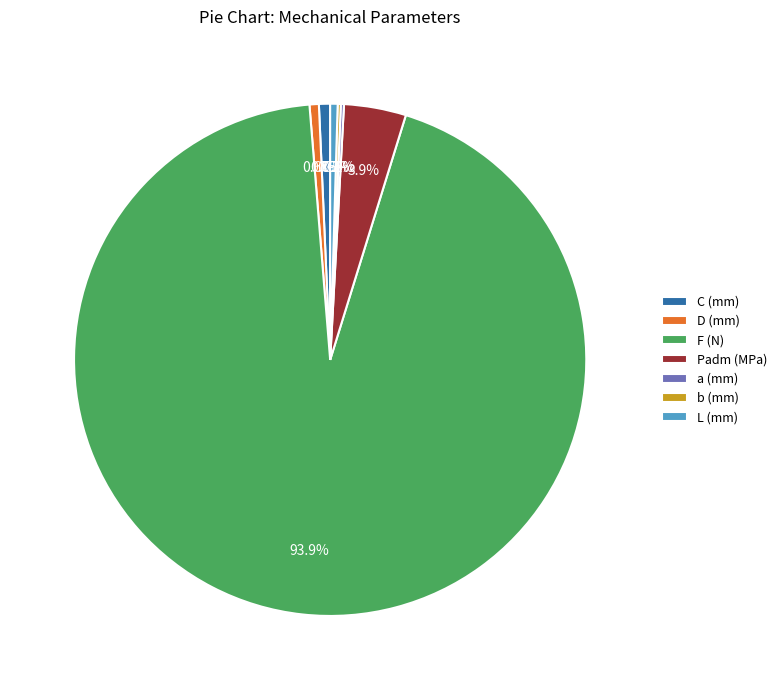

Is the sum of C (mm) and Padm (MPa) greater than half?

No